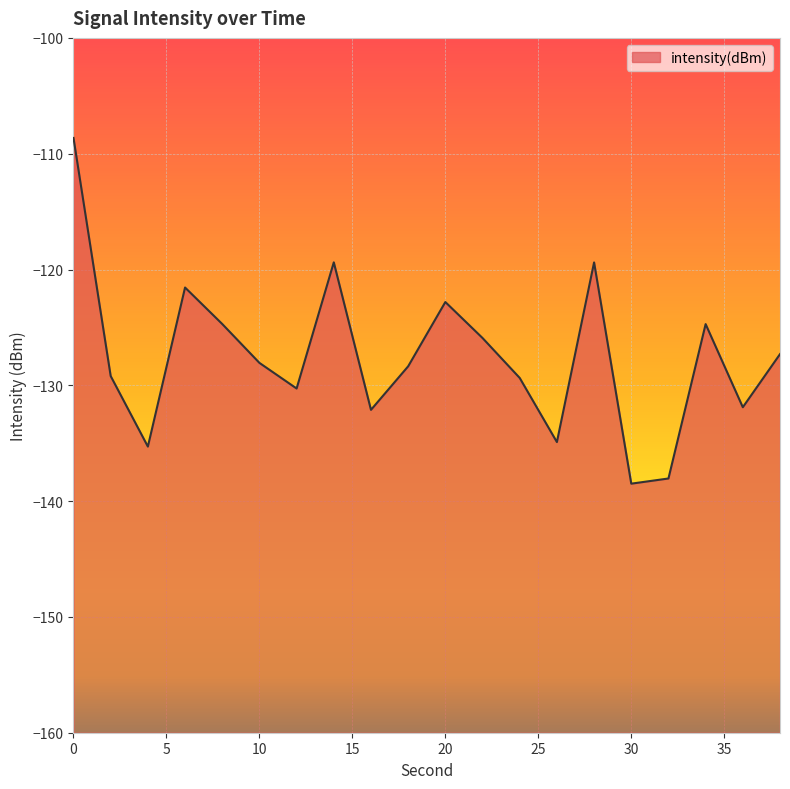

Is it true that the value at 6 is -43.8?

False